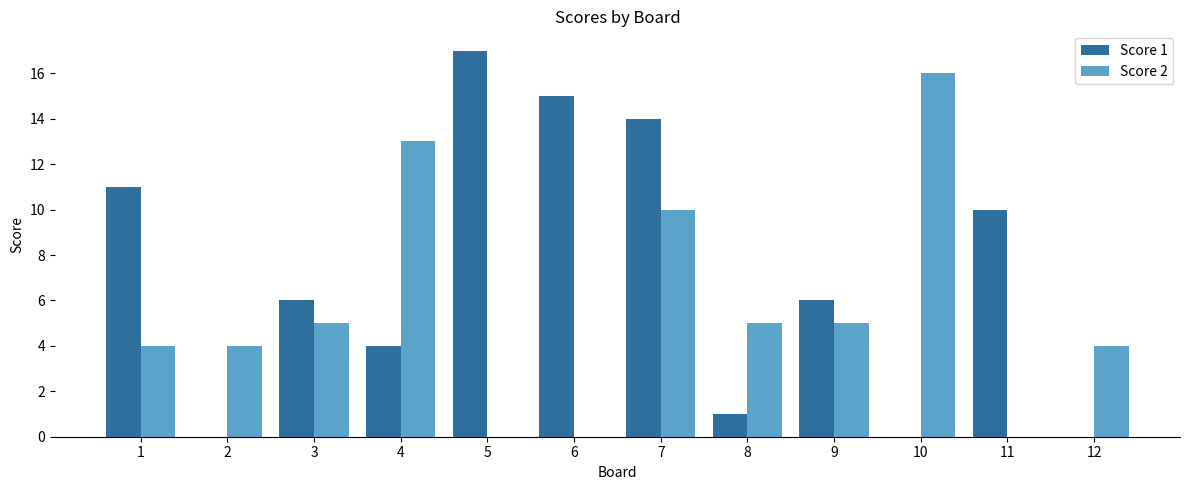

At which category does the chart reach its peak across all series?

5